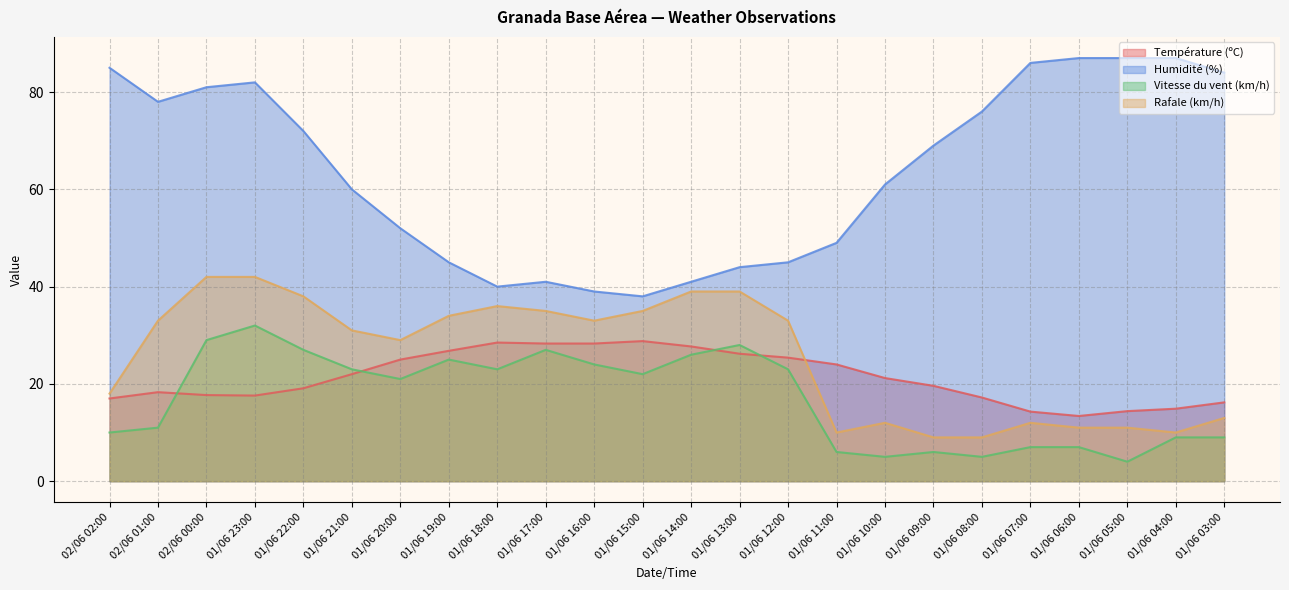

Is the value of Rafale (km/h) at 01/06 08:00 greater than the value of Vitesse du vent (km/h) at 01/06 03:00?

No